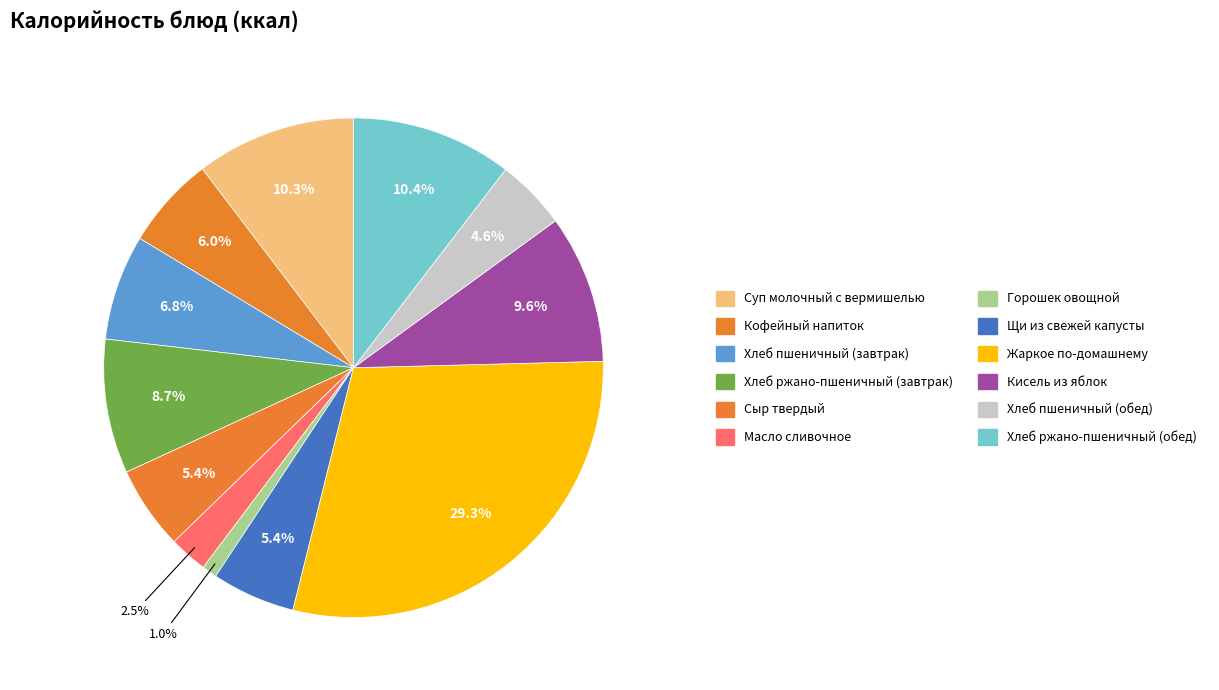

To the nearest percent, what portion does Кофейный напиток represent?

6%